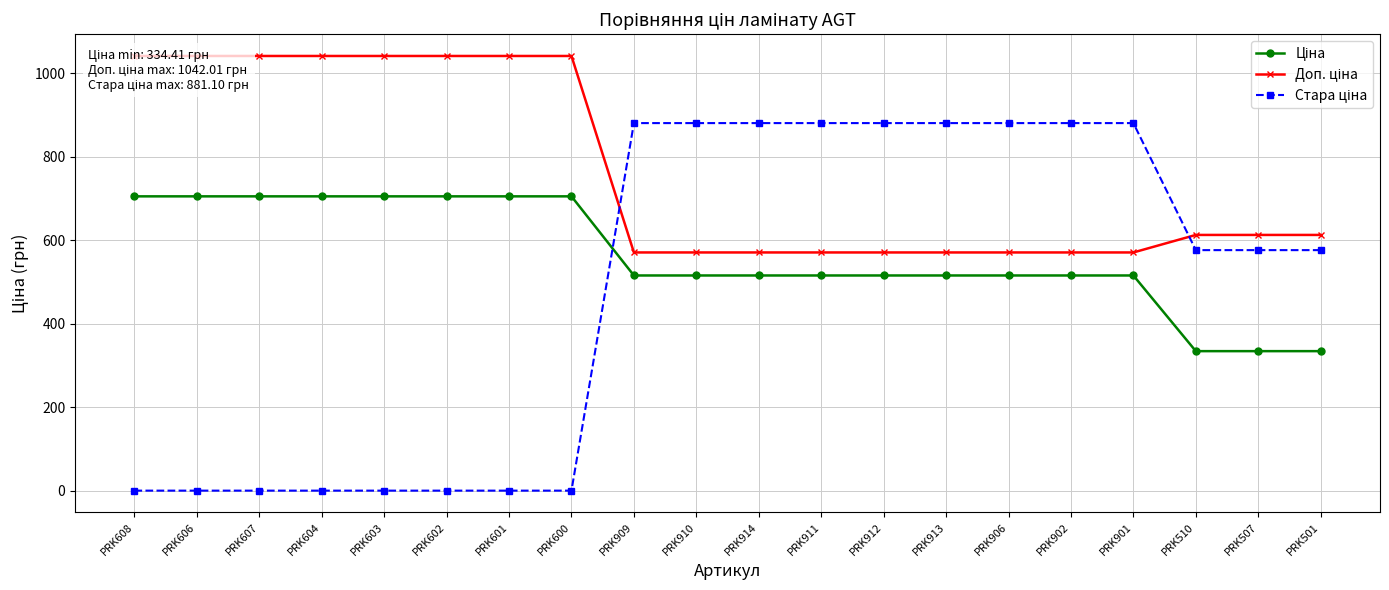

Which has a higher value, PRK909 or PRK606?

PRK606